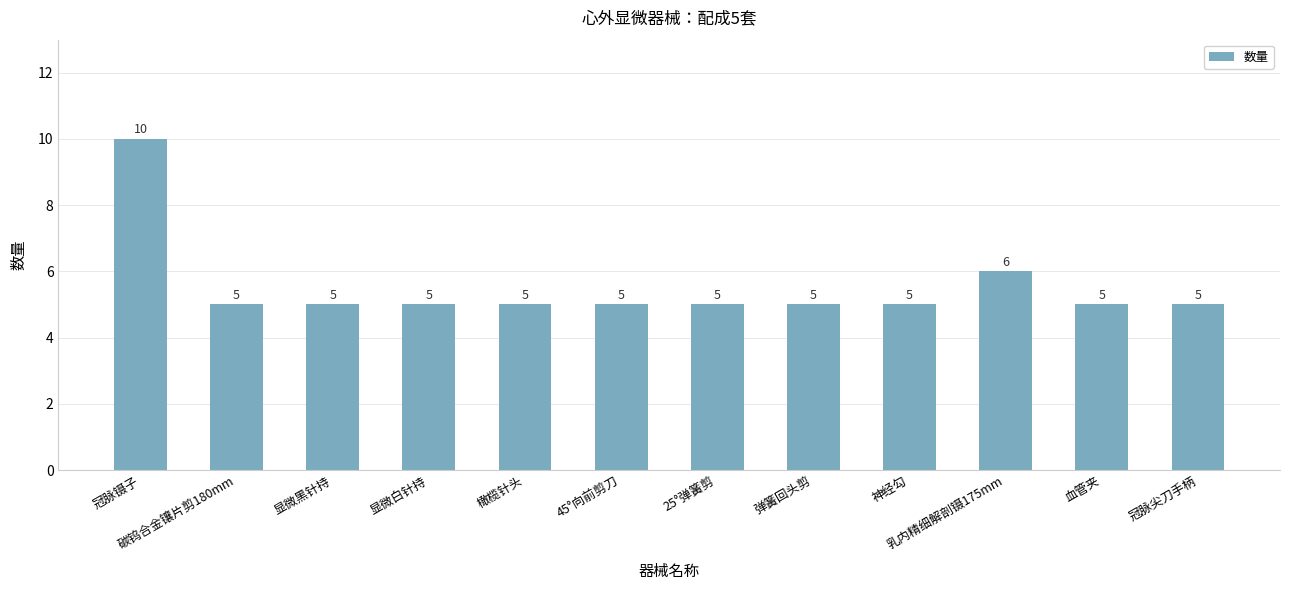

The chart shows a value of 5 at 45°向前剪刀. True or false?

True